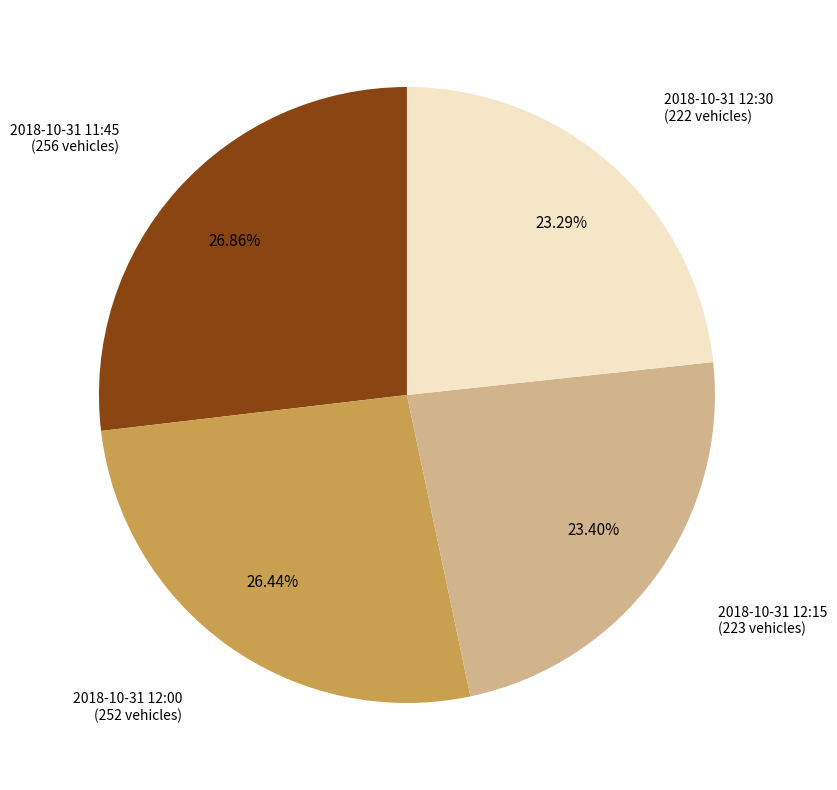

Is there a majority slice in this chart?

No